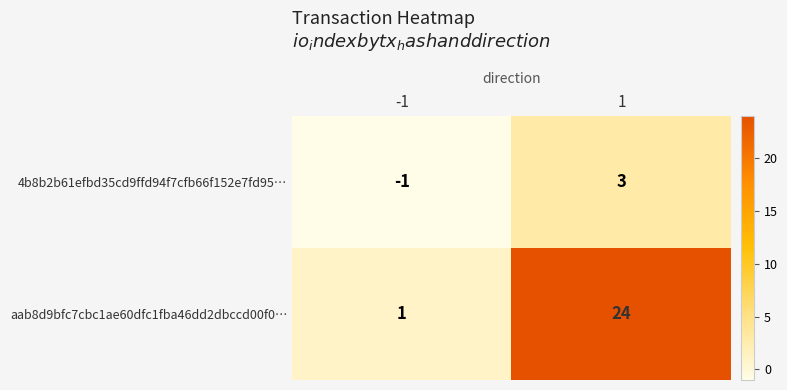

What is the highest value of the 4b8b2b61efbd35cd9ffd94f7cfb66f152e7fd95… series?

3